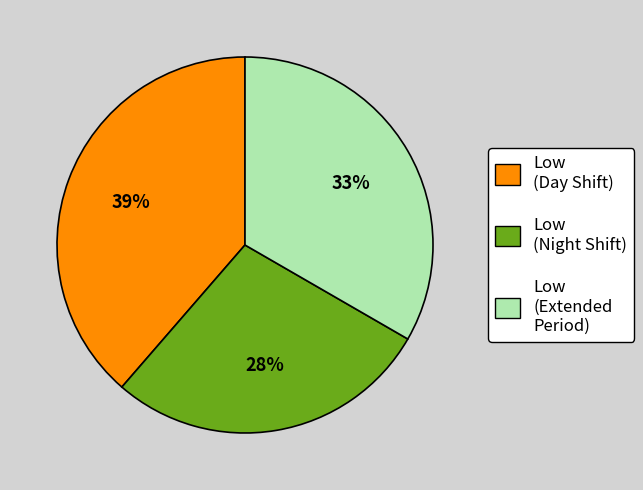

To the nearest percent, what portion does Low (Night Shift) represent?

28%